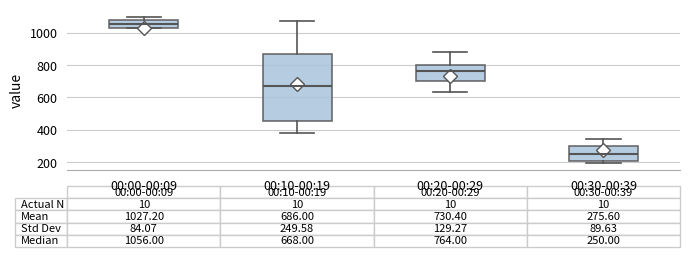

Which box has the highest median line?

00:00-00:09